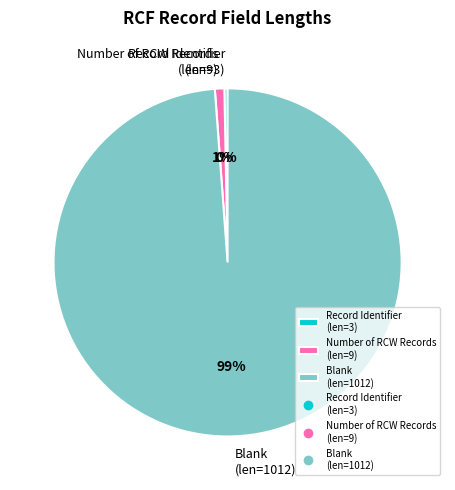

What is the smallest slice in the pie chart?

Record Identifier (len=3)